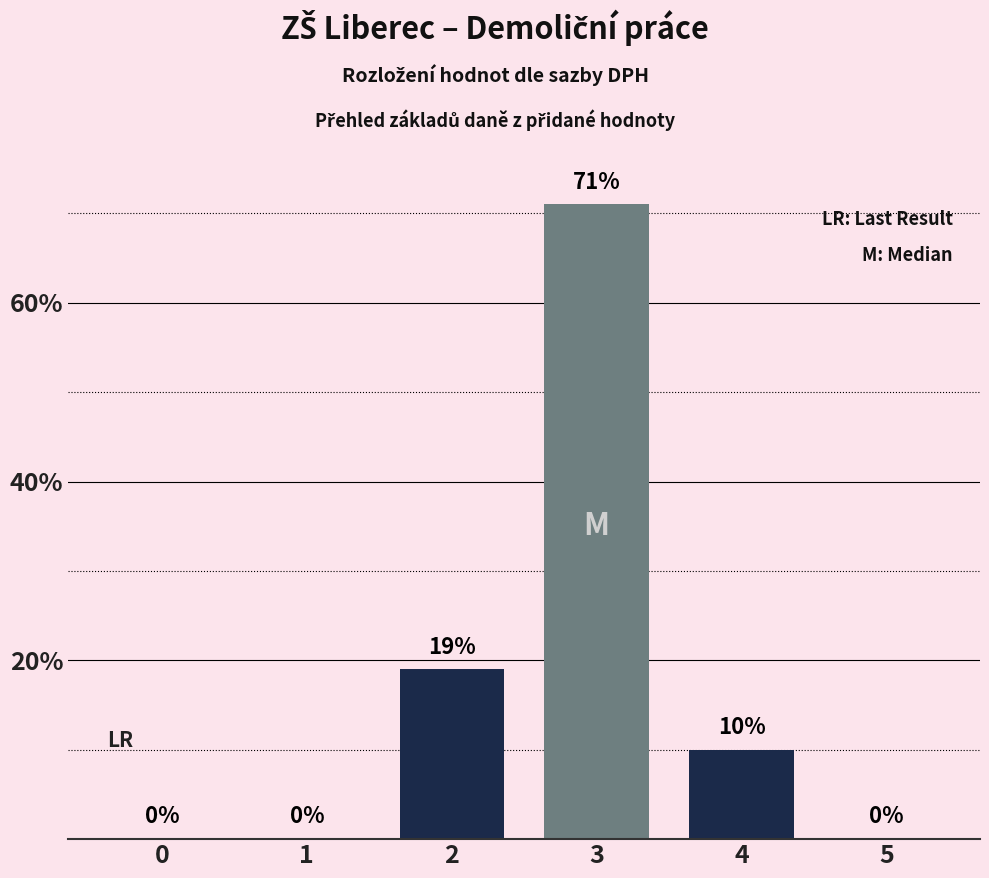

The value at 4 is 13. True or false?

False